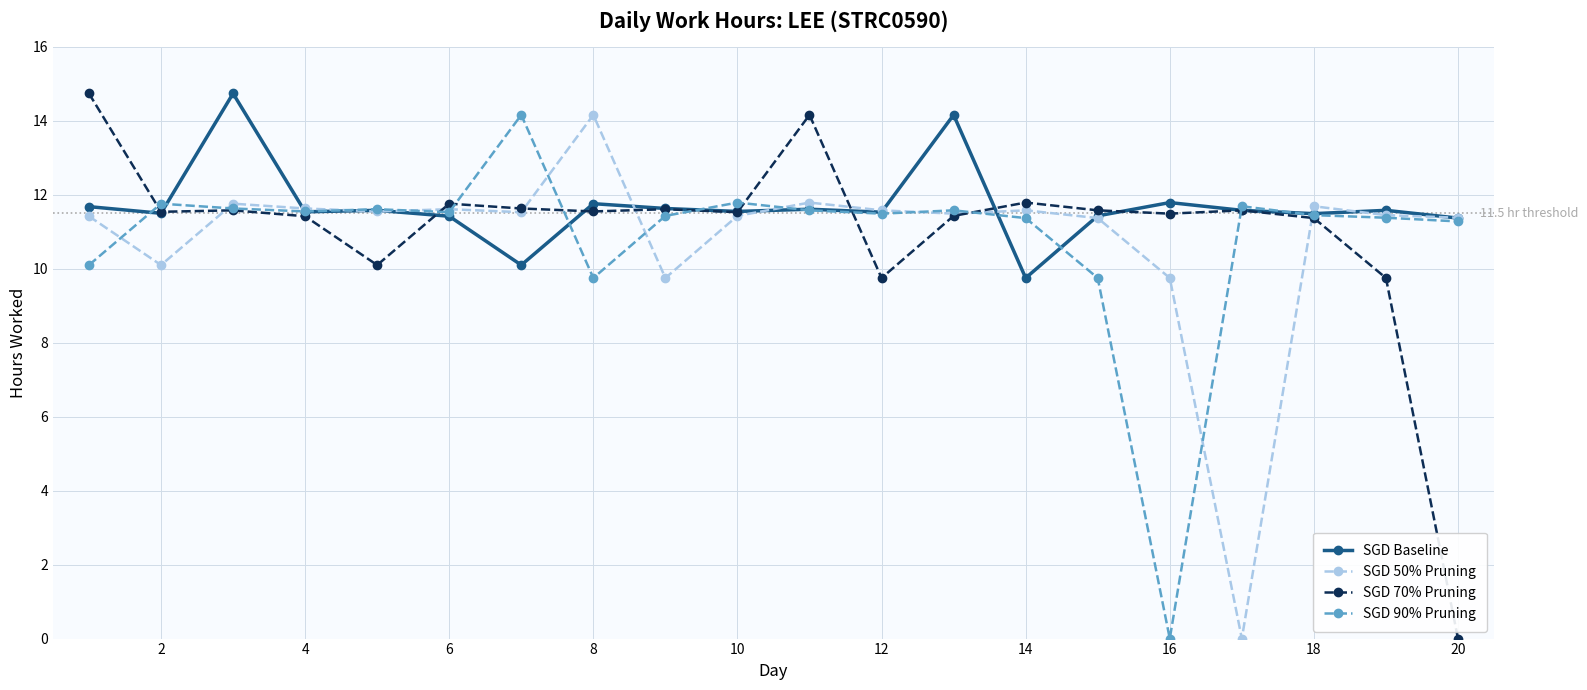

True or false: SGD 70% Pruning has more than 1 points higher than both neighbors.

True